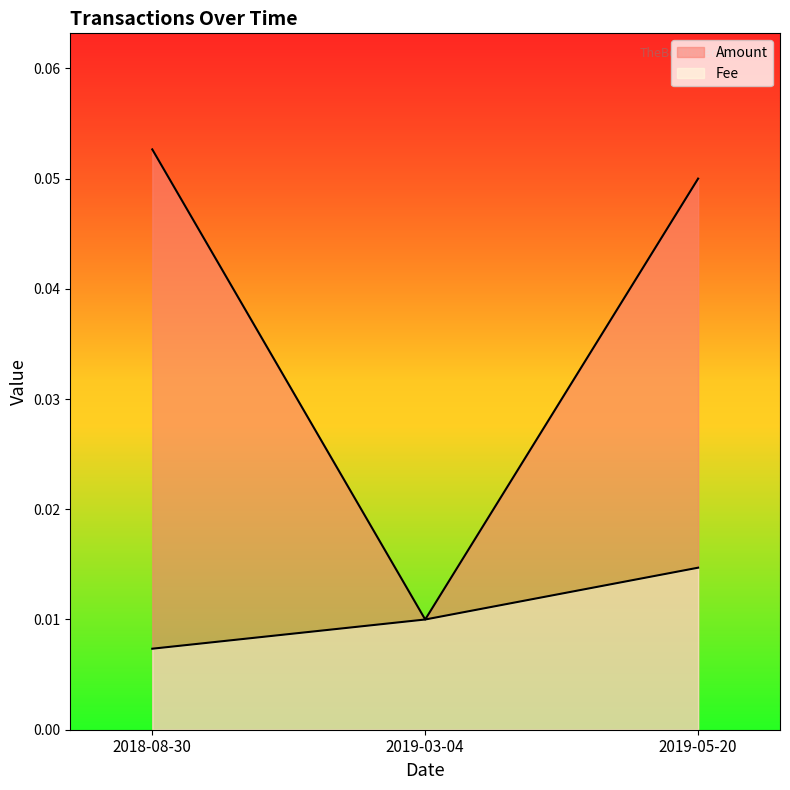

Rank the series by their average value, from highest to lowest.

Amount, Fee